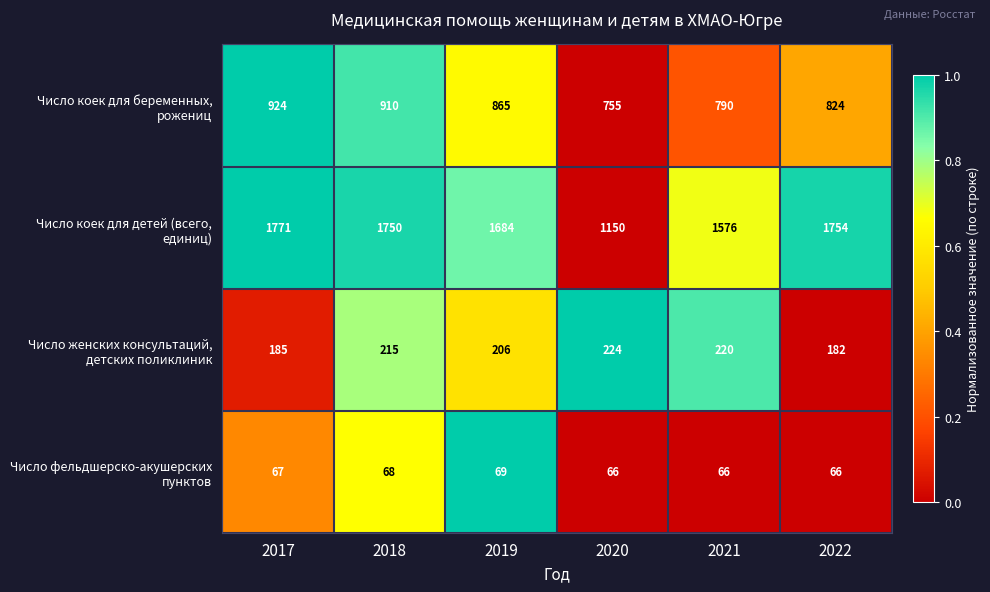

At how many categories does at least one series exceed 911?

6